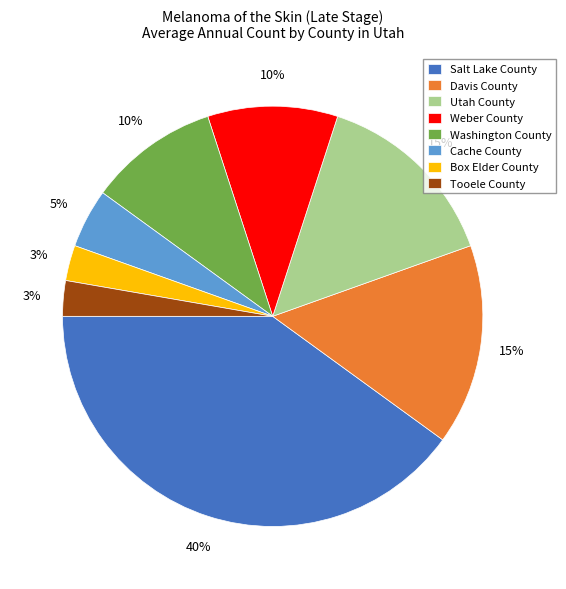

Do Davis County and Washington County together represent more than half of the pie?

No